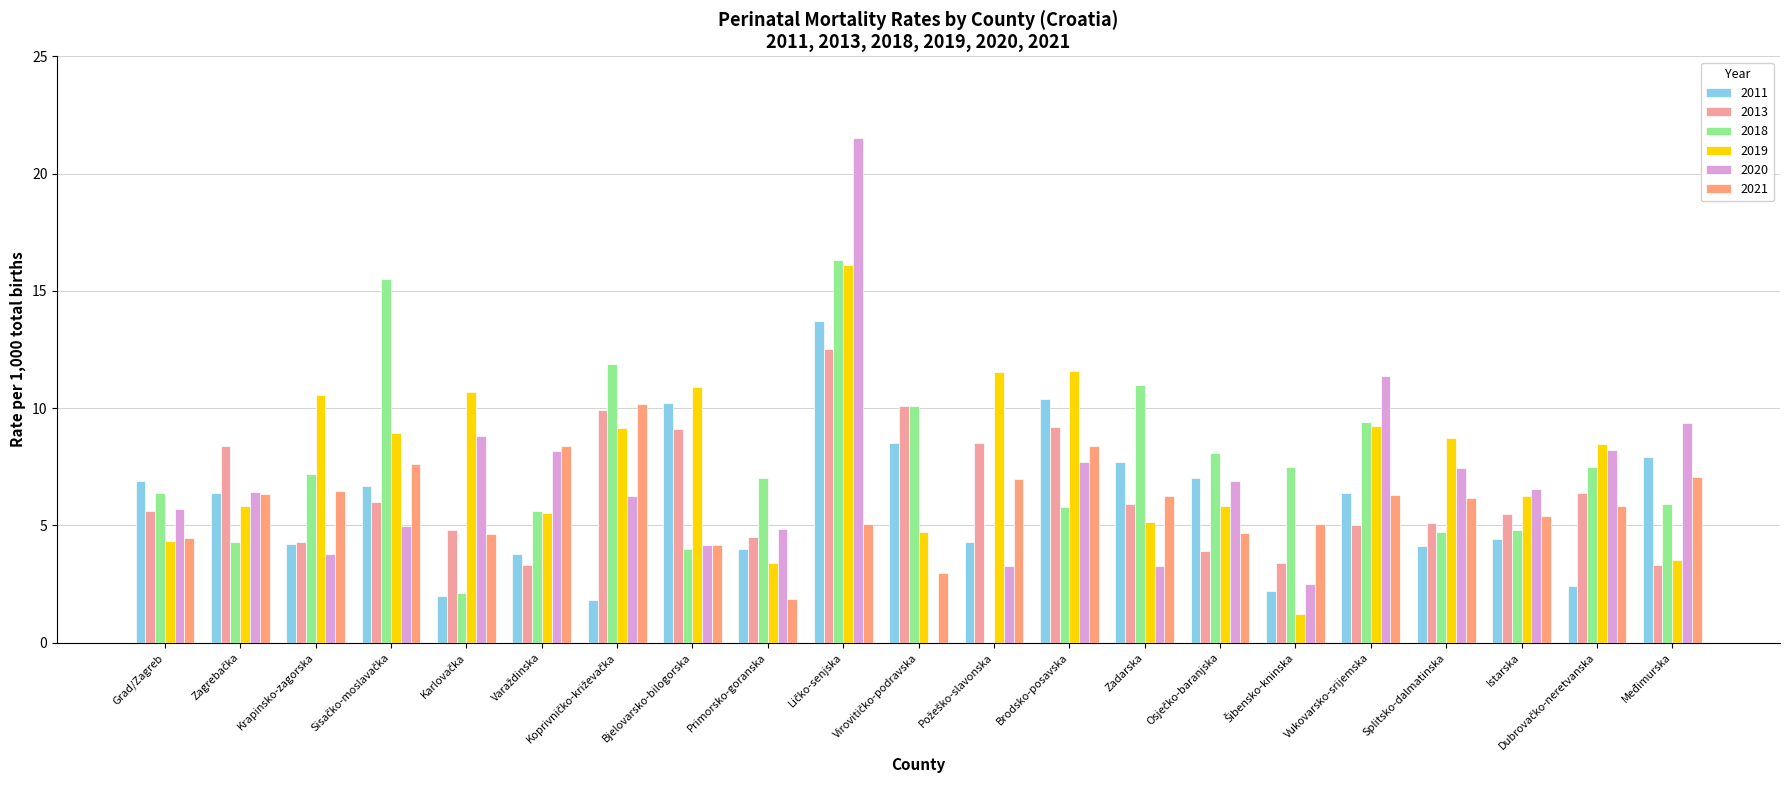

The 2019 series shows 7.6 at Ličko-senjska. True or false?

False